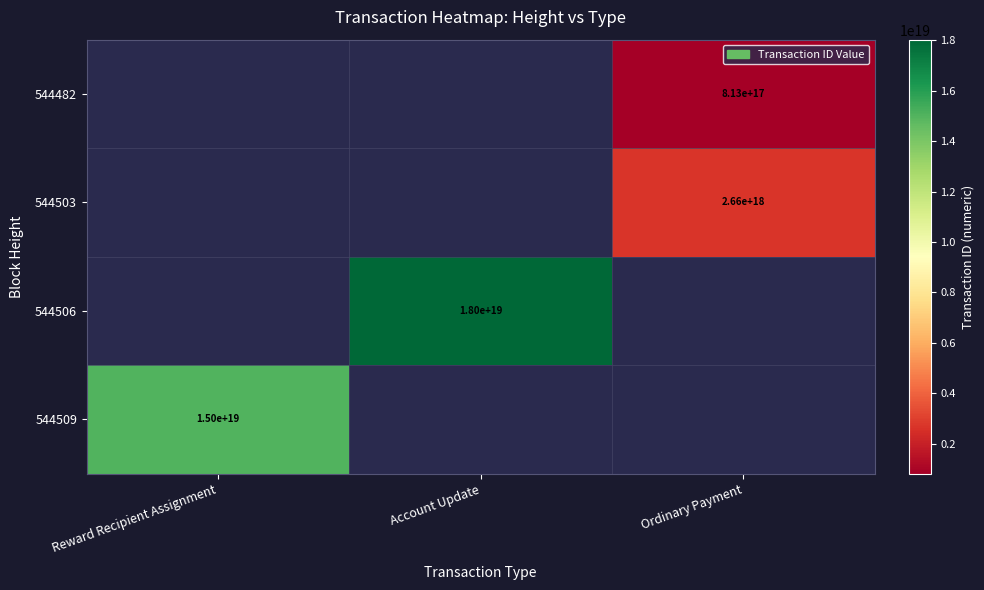

Which has a higher value, Ordinary Payment or Account Update?

Account Update